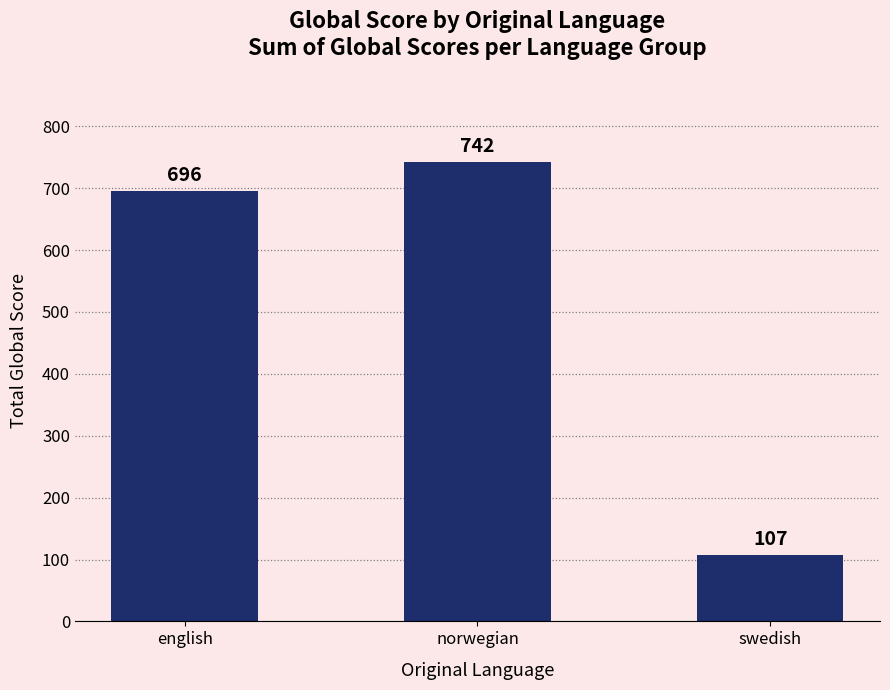

What is the sum of all values?

1545